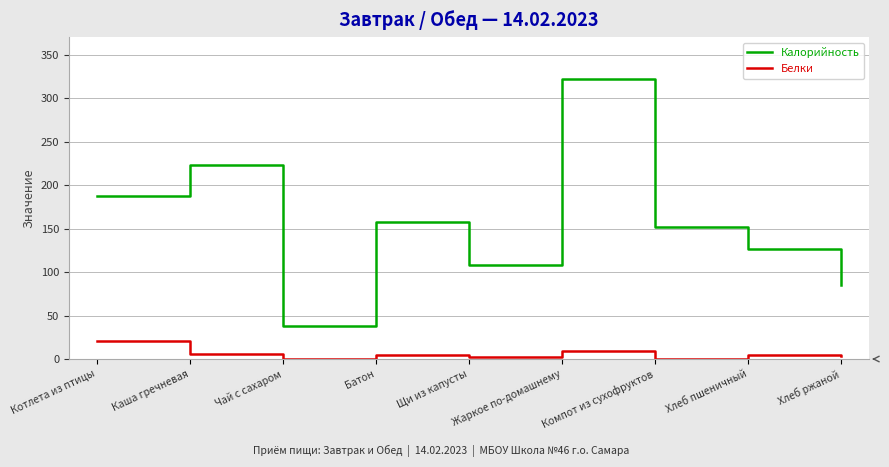

Which series has the widest spread of values?

Калорийность